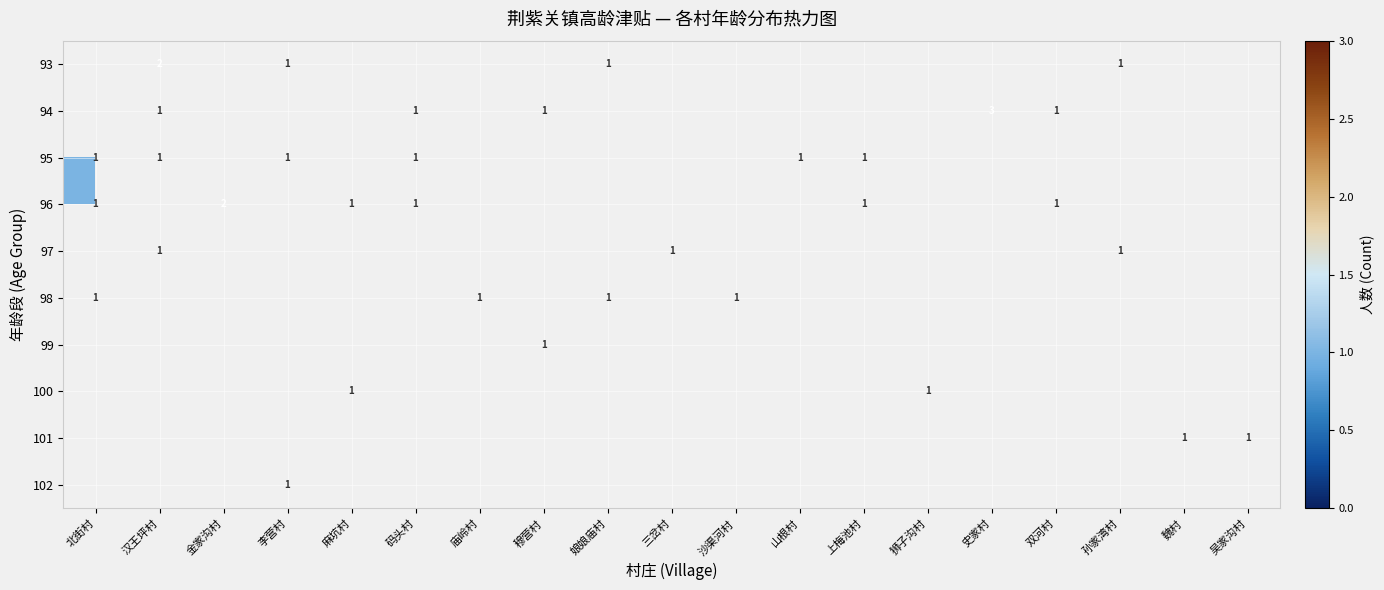

At which category is the sum across all series the highest?

汉王坪村